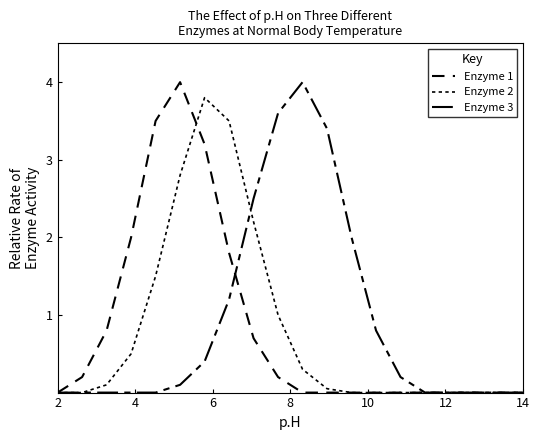

Does the chart have visible grid lines?

No